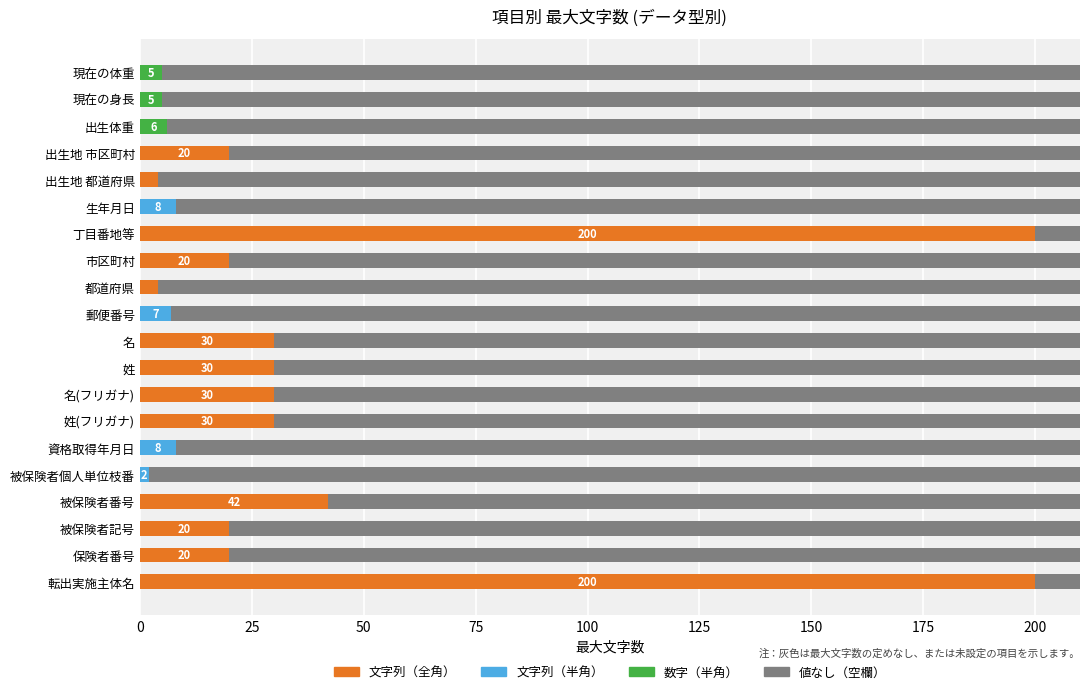

List the series in order of their peak value, lowest first.

数字（半角）, 文字列（半角）, 文字列（全角）